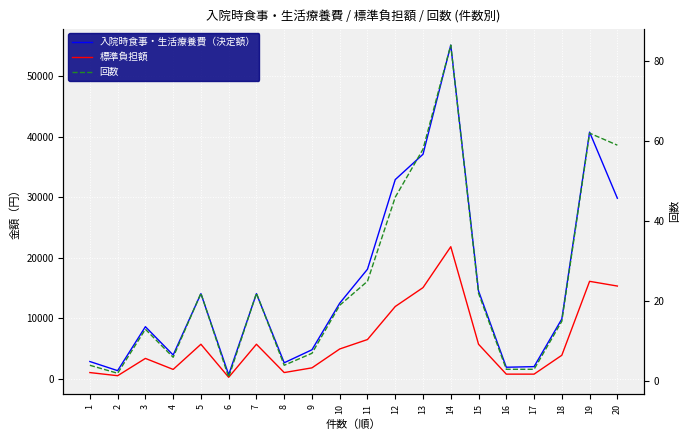

What value does the 標準負担額 series have at 16, to the nearest 50?

800